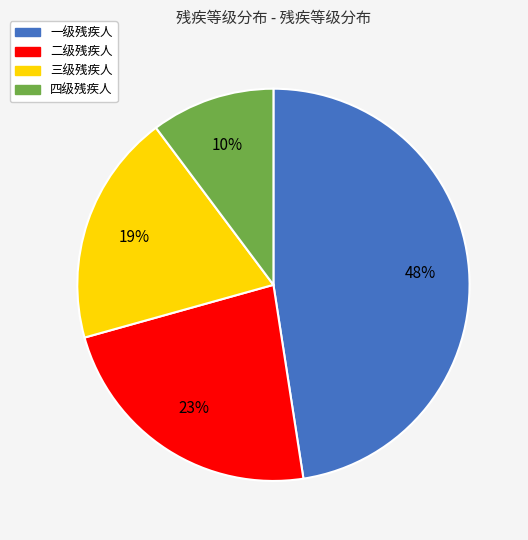

What is the ratio of the value at 四级残疾人 to the value at 一级残疾人?

0.2